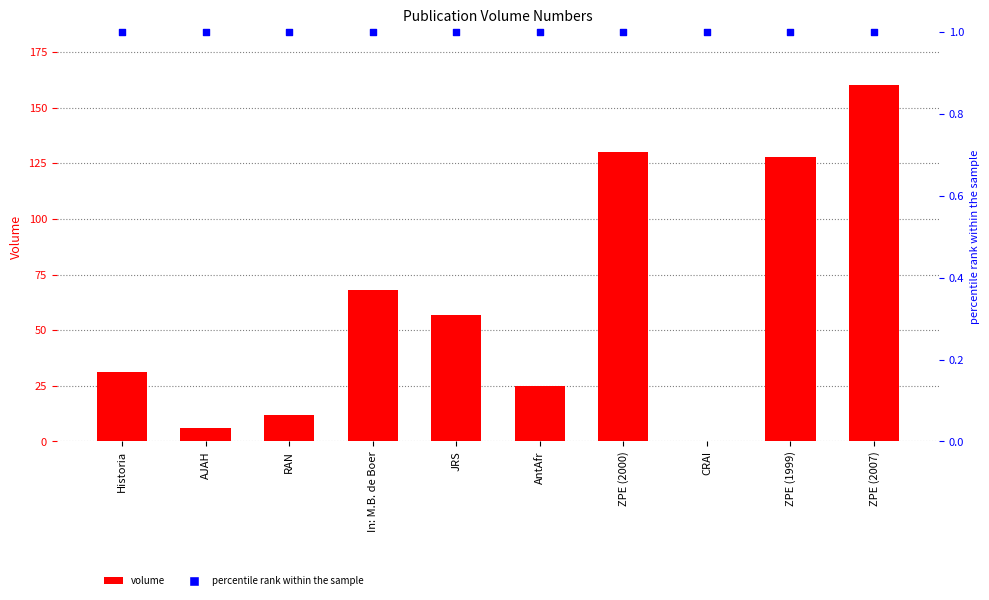

At which category is the sum across all series the highest?

ZPE (2007)